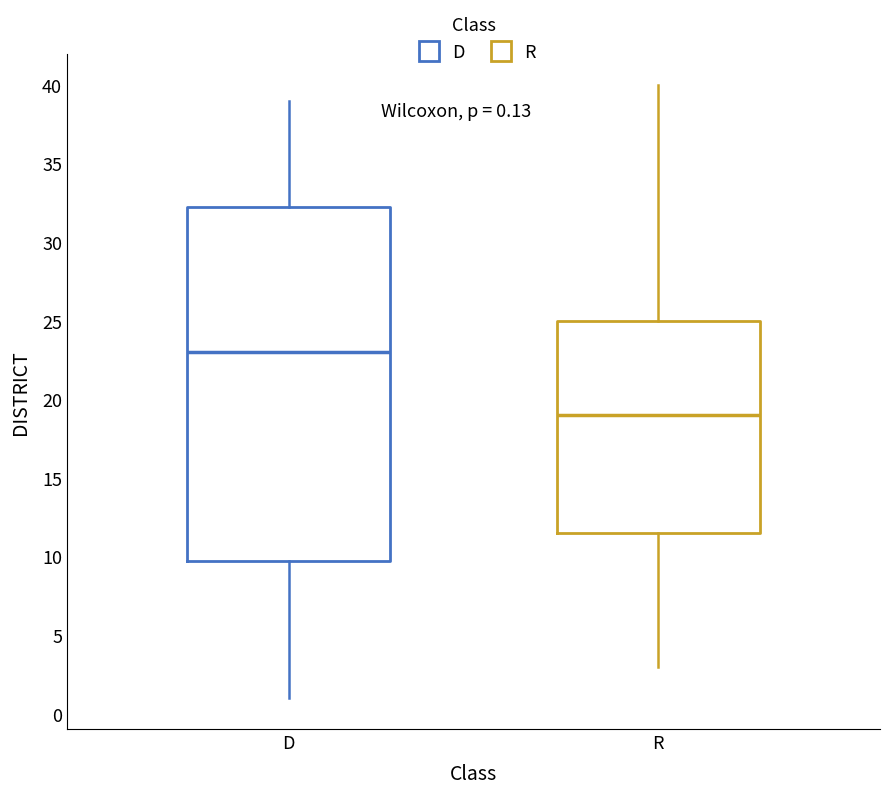

Comparing the boxes themselves (not the whiskers), which one is the tallest?

D